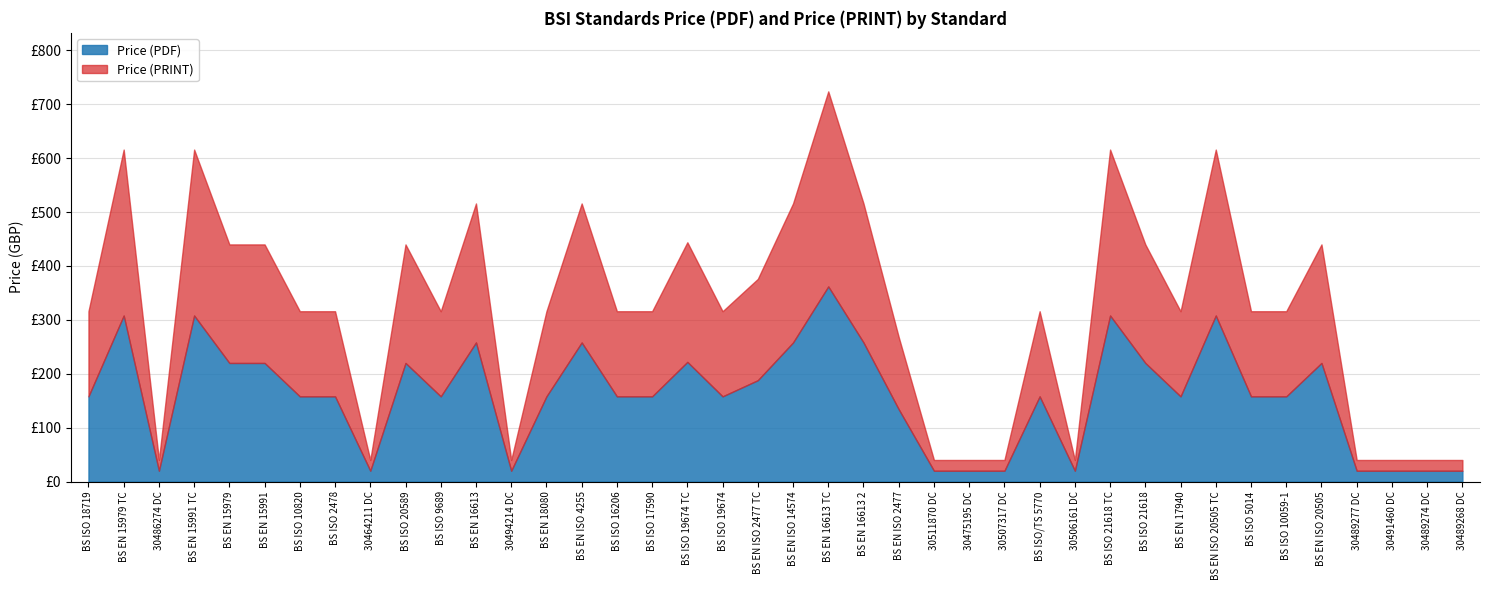

At which category is the sum across all series the highest?

BS EN 16613 TC